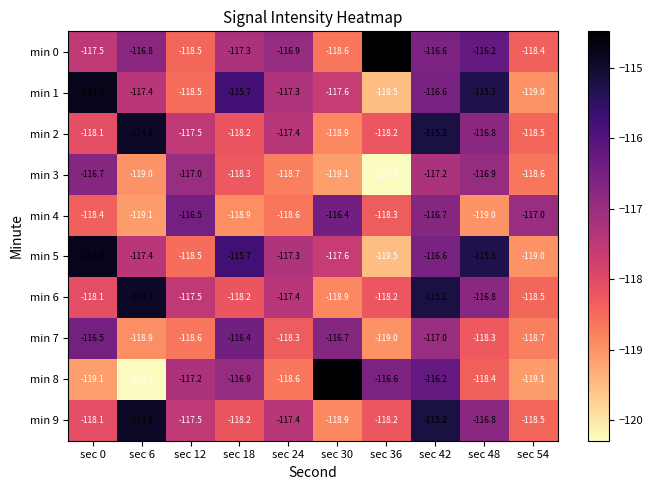

What is the maximum value shown in the chart?

-114.5